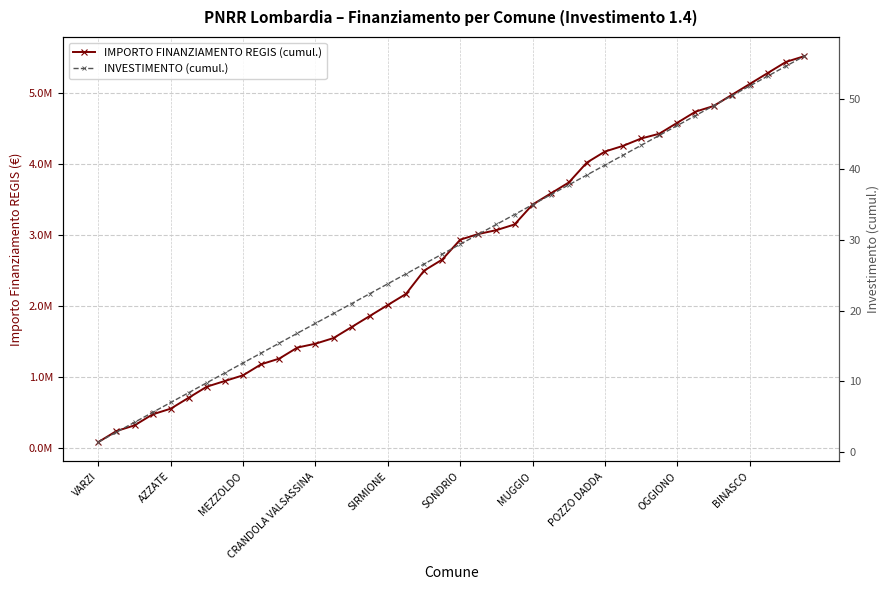

The IMPORTO FINANZIAMENTO REGIS (cumul.) series shows 2805932.1 at 15. True or false?

False